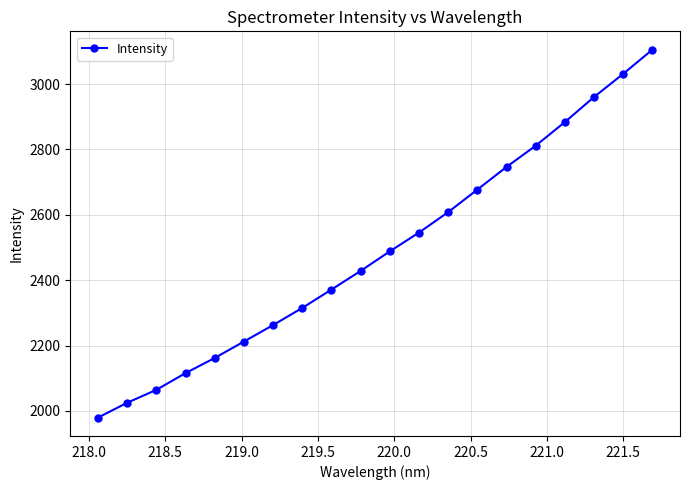

True or false: there are more than 2 points higher than both neighbors.

False